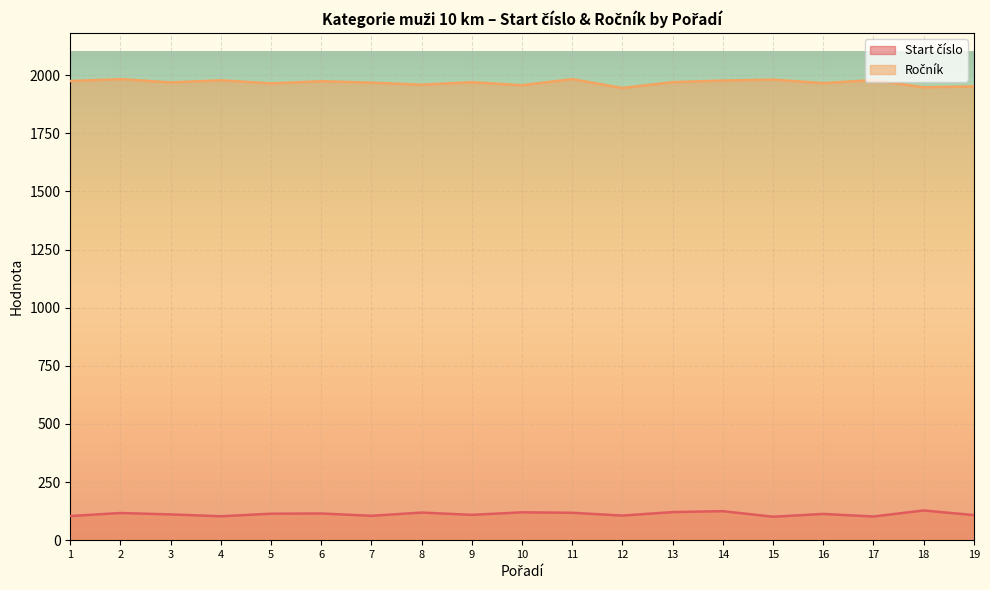

What is the smallest value displayed?

101